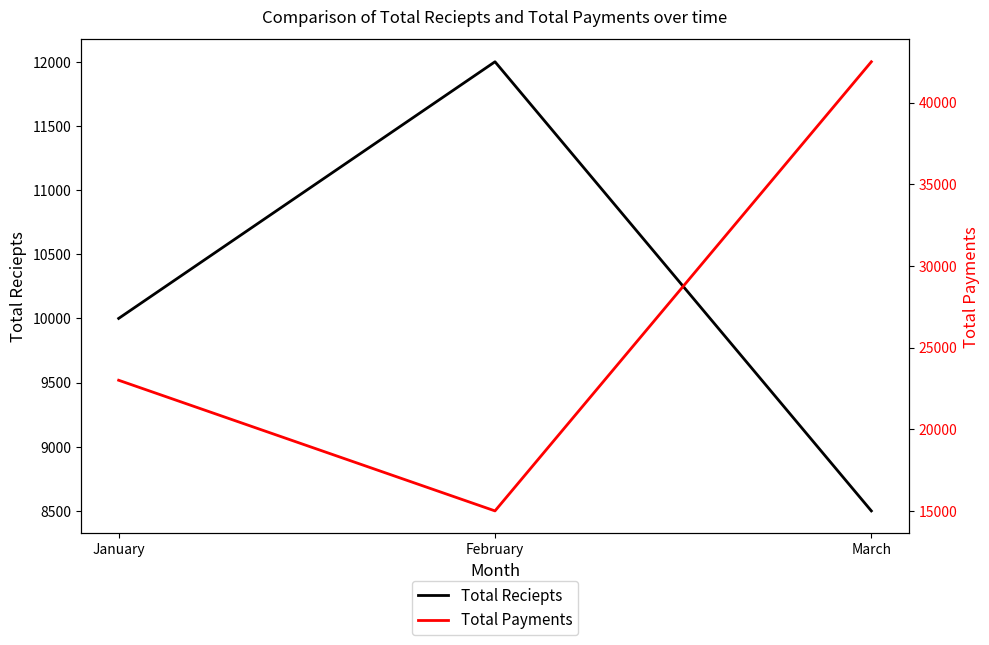

Is the value of Total Reciepts at March greater than the value of Total Payments at February?

No